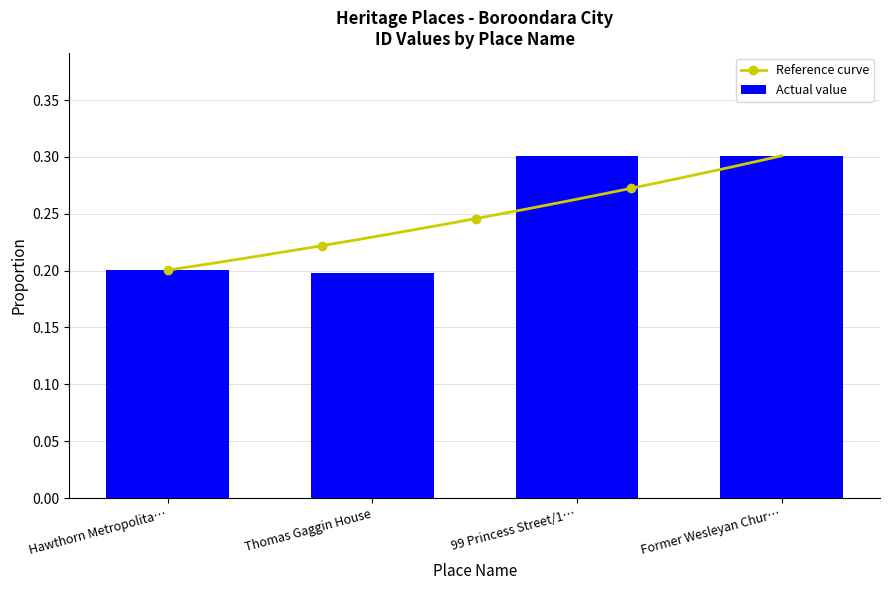

What is the average value?

0.2